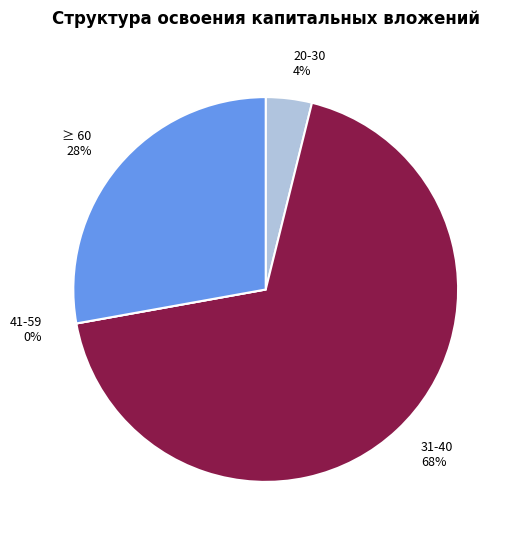

To the nearest percent, what is the average slice percentage?

25%